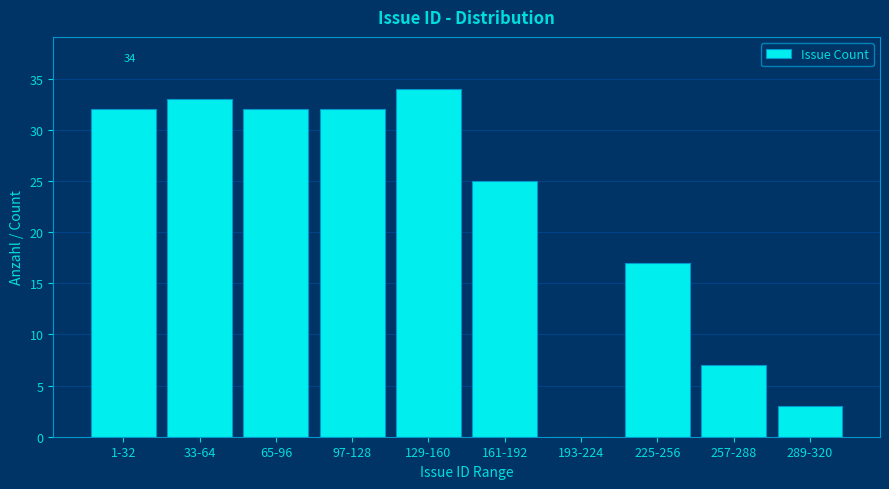

Reading left to right, transcribe all the data shown in this chart.

1-32=32	33-64=33	65-96=32	97-128=32	129-160=34	161-192=25	193-224=0	225-256=17	257-288=7	289-320=3